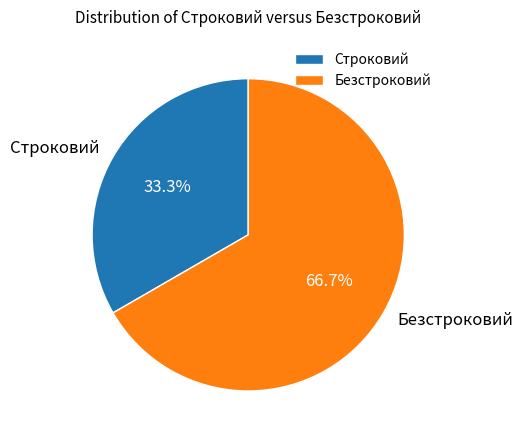

Is the sum of Строковий and Безстроковий greater than half?

Yes